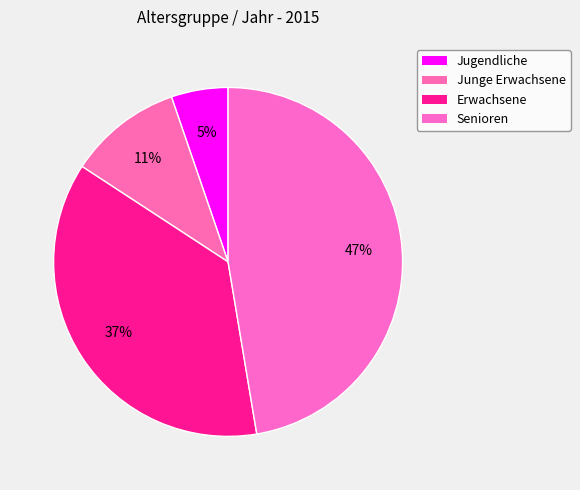

Does Erwachsene account for over 50% of the chart?

No